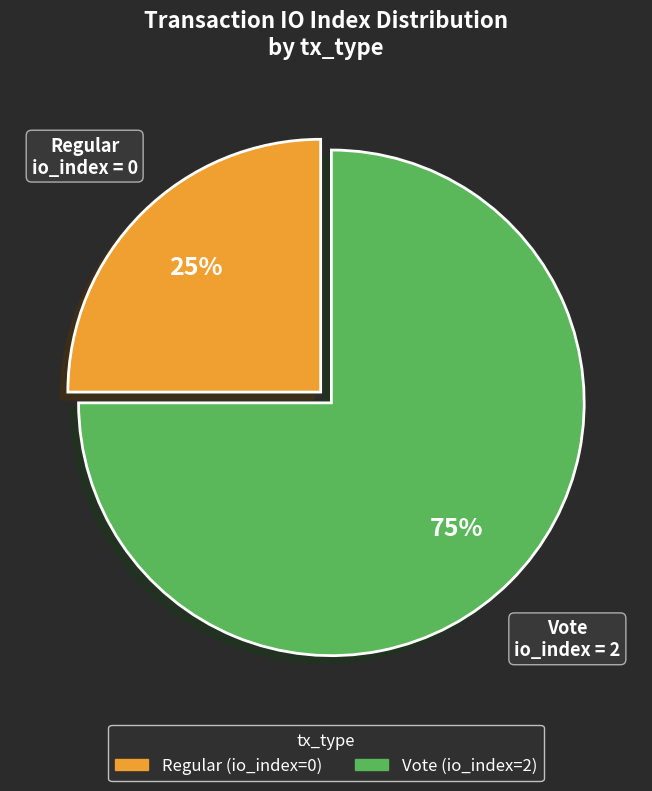

Is the sum of Regular (io_index=0) and Vote (io_index=2) greater than half?

Yes